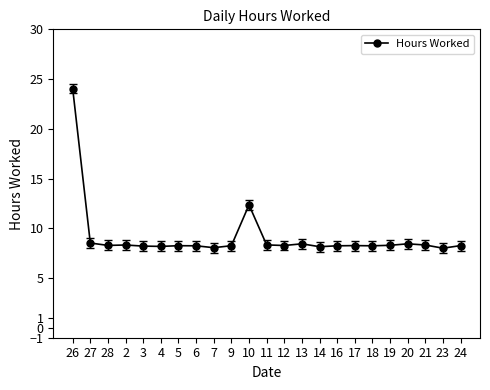

How many series are shown in this chart?

1